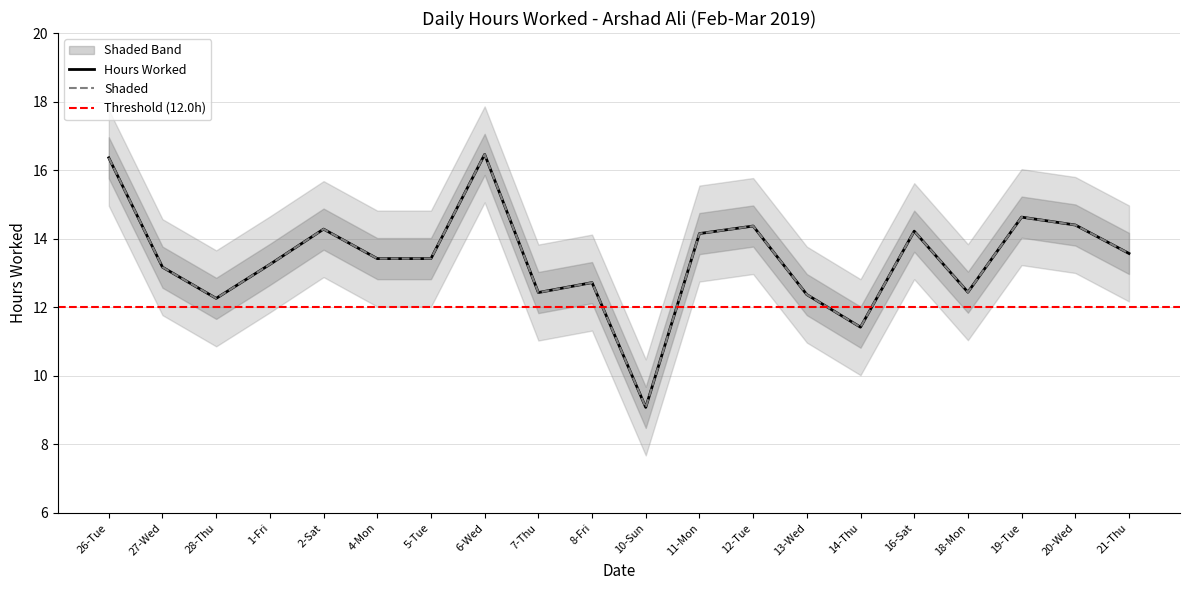

Does the chart display data point markers on the line(s)?

No